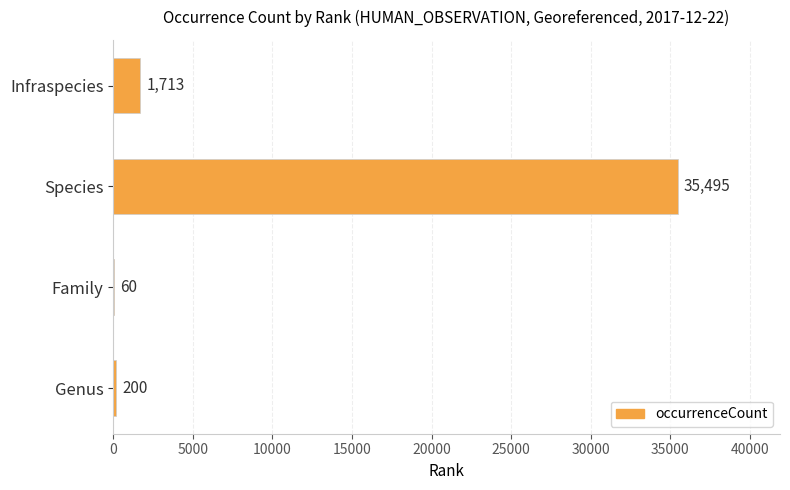

What is the change in value from Genus to Infraspecies?

+1513